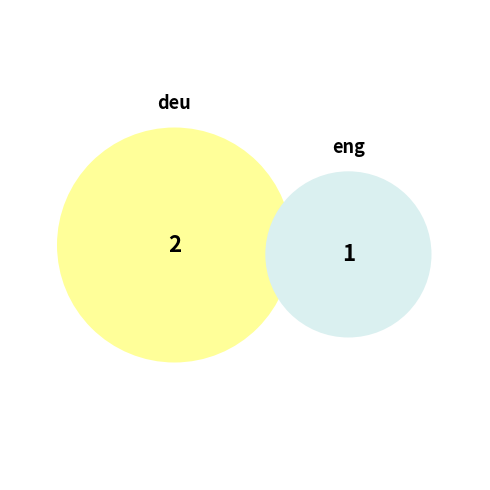

To the nearest percent, what portion does Fachbereich Wirtschaftswissenschaften (eng) represent?

33%